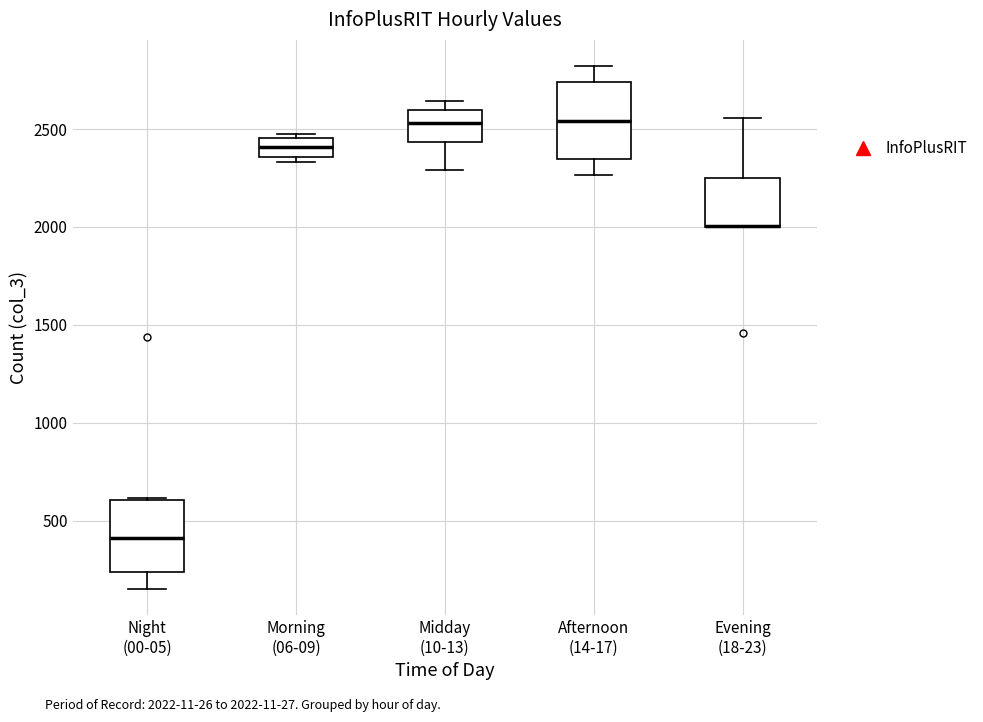

Reading left to right, transcribe this box plot: for each box, give where its median line is, the range the box spans, and where its two whiskers end, as read against the y-axis. The values are not printed on the chart, so give them approximately, as read against the axis.

Night (00-05): median 400, box 250 to 600, whiskers 150 to 600
Morning (06-09): median 2400, box 2350 to 2450, whiskers 2350 (just below the box's lower edge) to 2450 (just above the box's upper edge)
Midday (10-13): median 2550, box 2450 to 2600, whiskers 2300 to 2650
Afternoon (14-17): median 2550, box 2350 to 2750, whiskers 2250 to 2800
Evening (18-23): median 2000 (drawn on the box's lower edge), box 2000 to 2250, whiskers 2000 to 2550